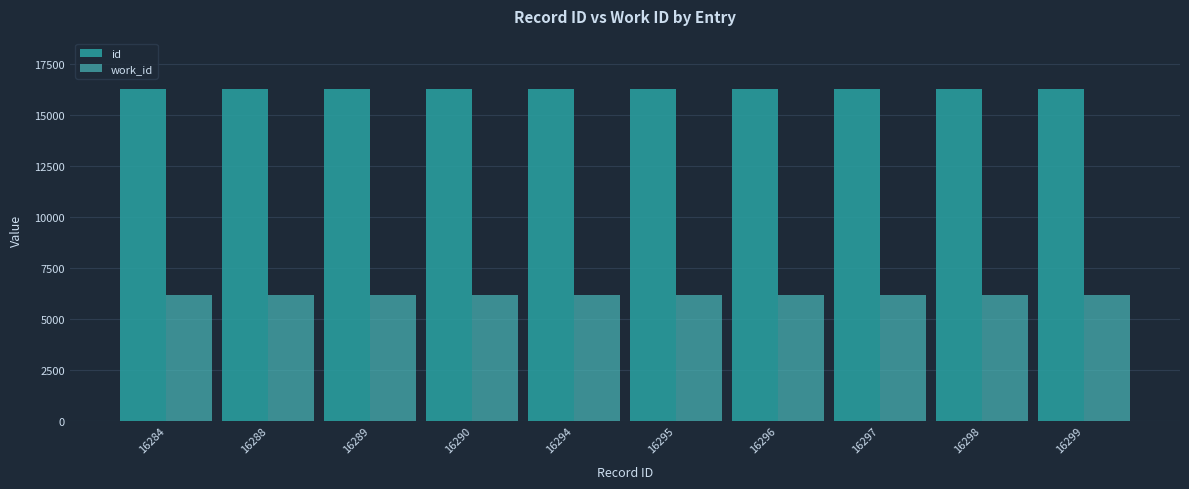

Rank the series at 16290 from lowest to highest value.

work_id, id